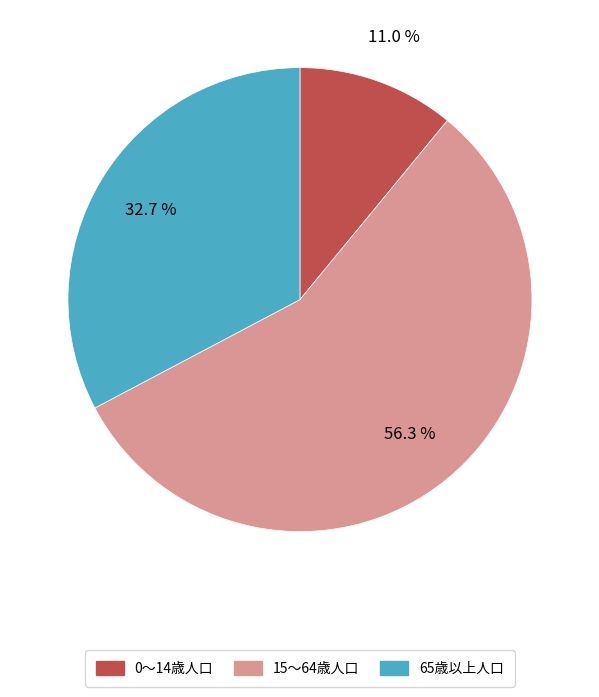

What is the ratio of the value at 15～64歳人口 to the value at 0～14歳人口?

5.1